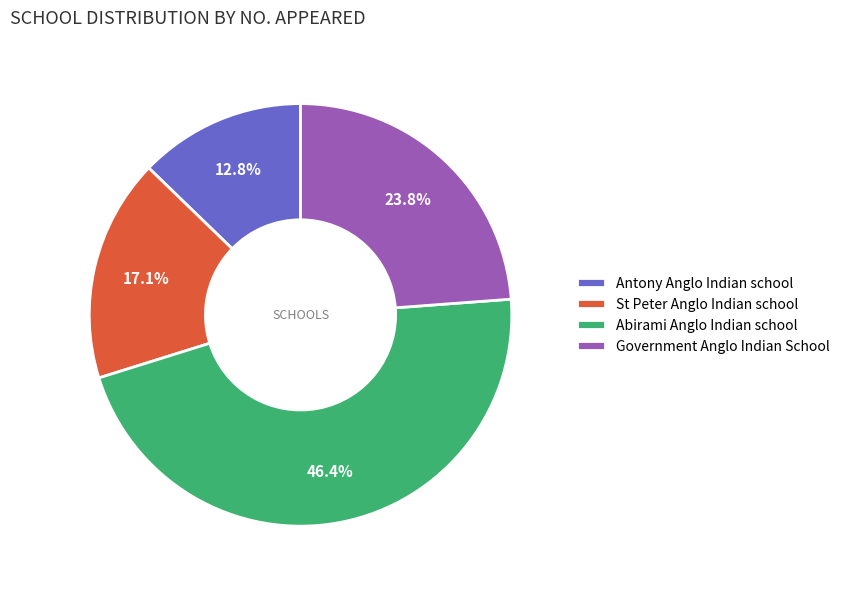

Approximately how many times larger is the value at St Peter Anglo Indian school compared to Government Anglo Indian School?

0.7